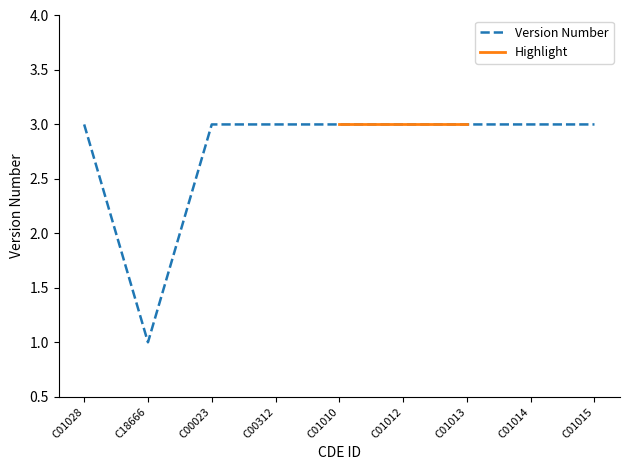

Rank the categories by value from lowest to highest.

C18666, C01028, C00023, C00312, C01010, C01012, C01013, C01014, C01015